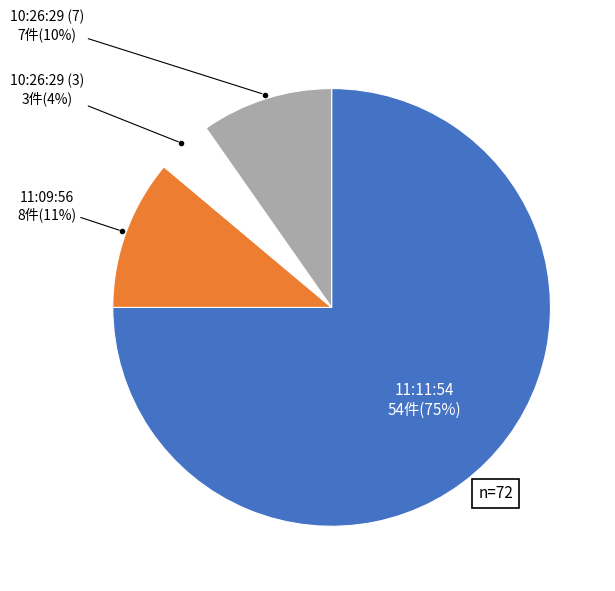

To the nearest percent, what percentage of the pie is 10:26:29 (3)?

4%